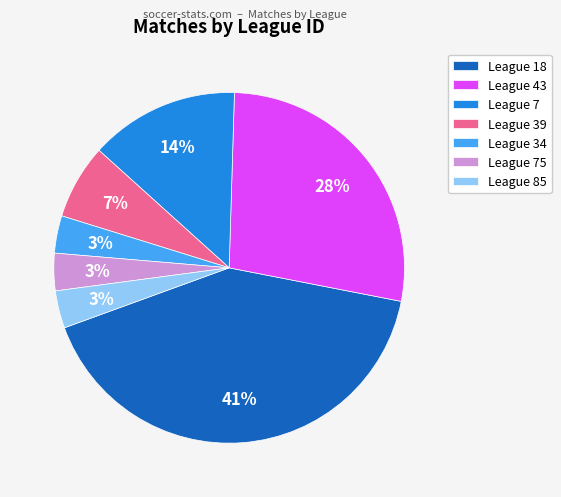

Is there any slice that represents more than half of the pie?

No